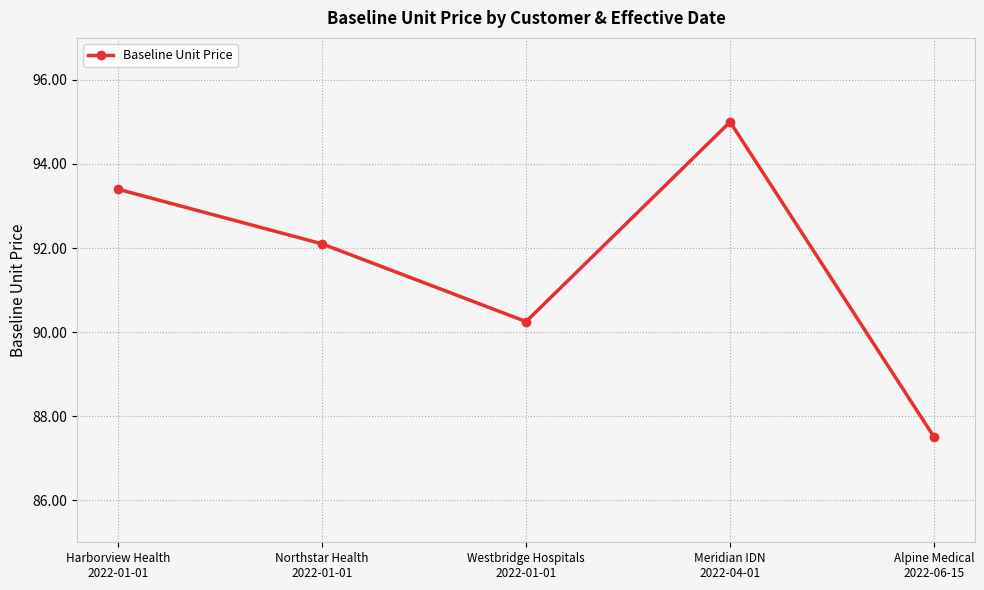

Which category has the lowest value across all series?

Alpine Medical
2022-06-15